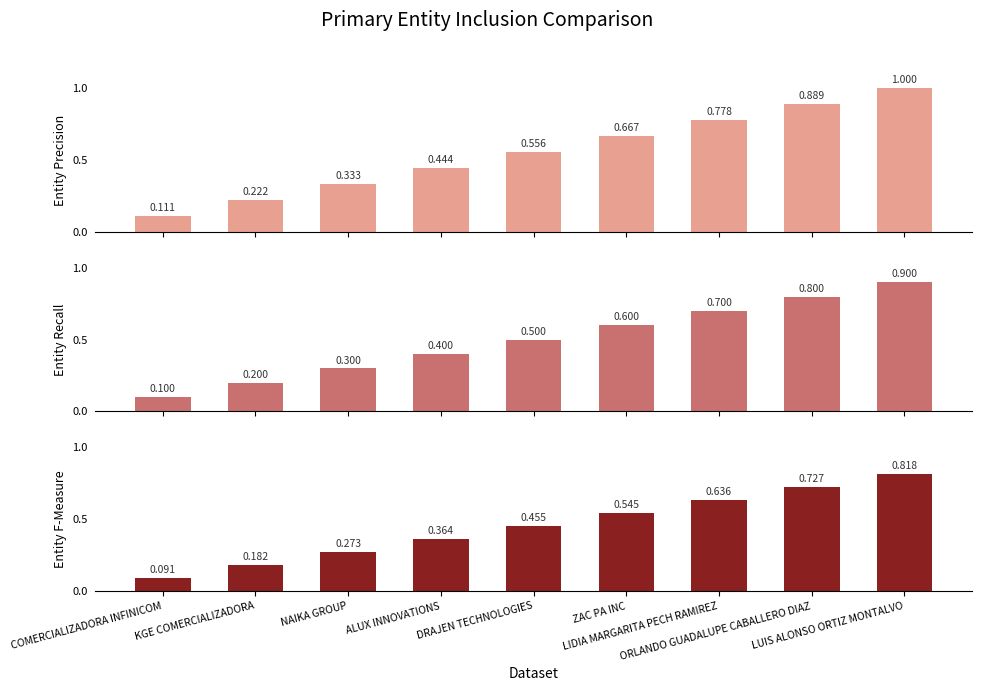

What is the difference between the second highest and second lowest values in the Entity Recall series?

0.6